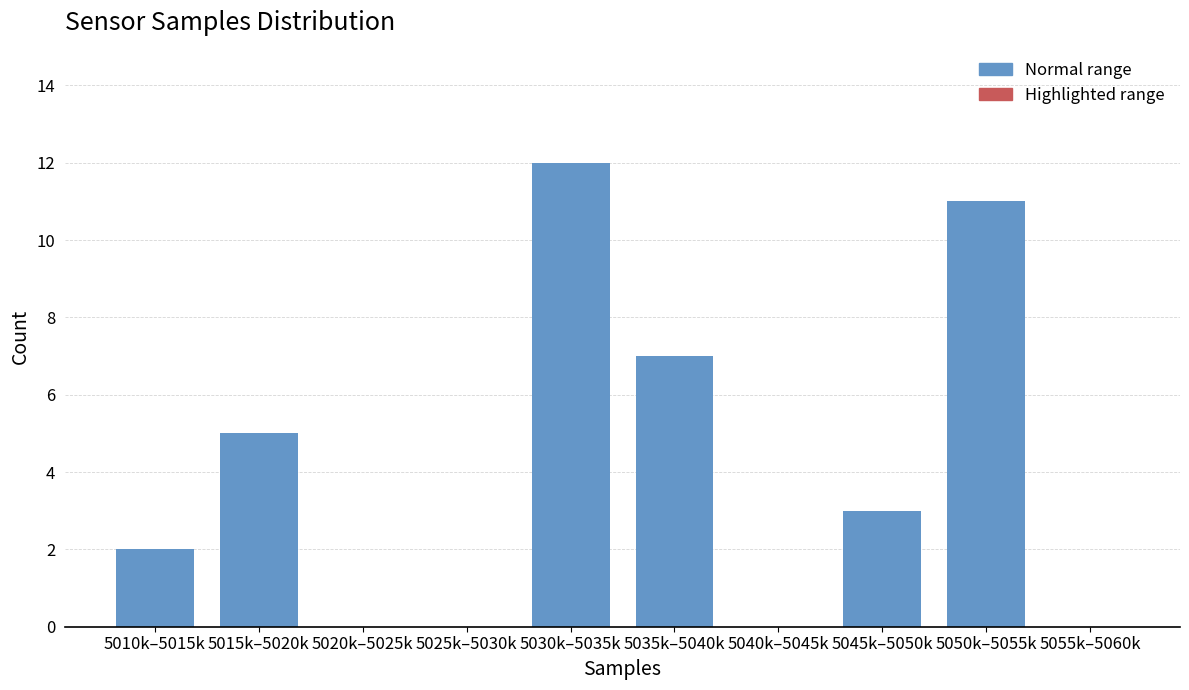

Reading left to right, list all the values displayed in this chart.

5010k–5015k=2	5015k–5020k=5	5020k–5025k=0	5025k–5030k=0	5030k–5035k=12	5035k–5040k=7	5040k–5045k=0	5045k–5050k=3	5050k–5055k=11	5055k–5060k=0